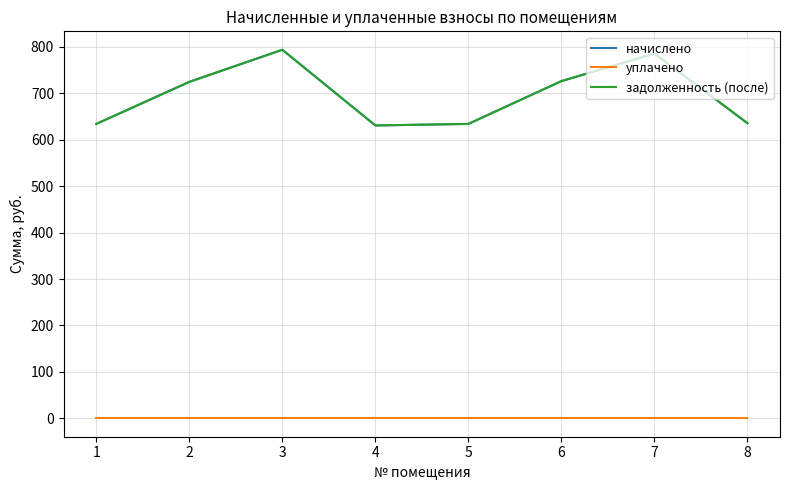

At 8, list the series in order from smallest to largest.

уплачено, начислено, задолженность (после)